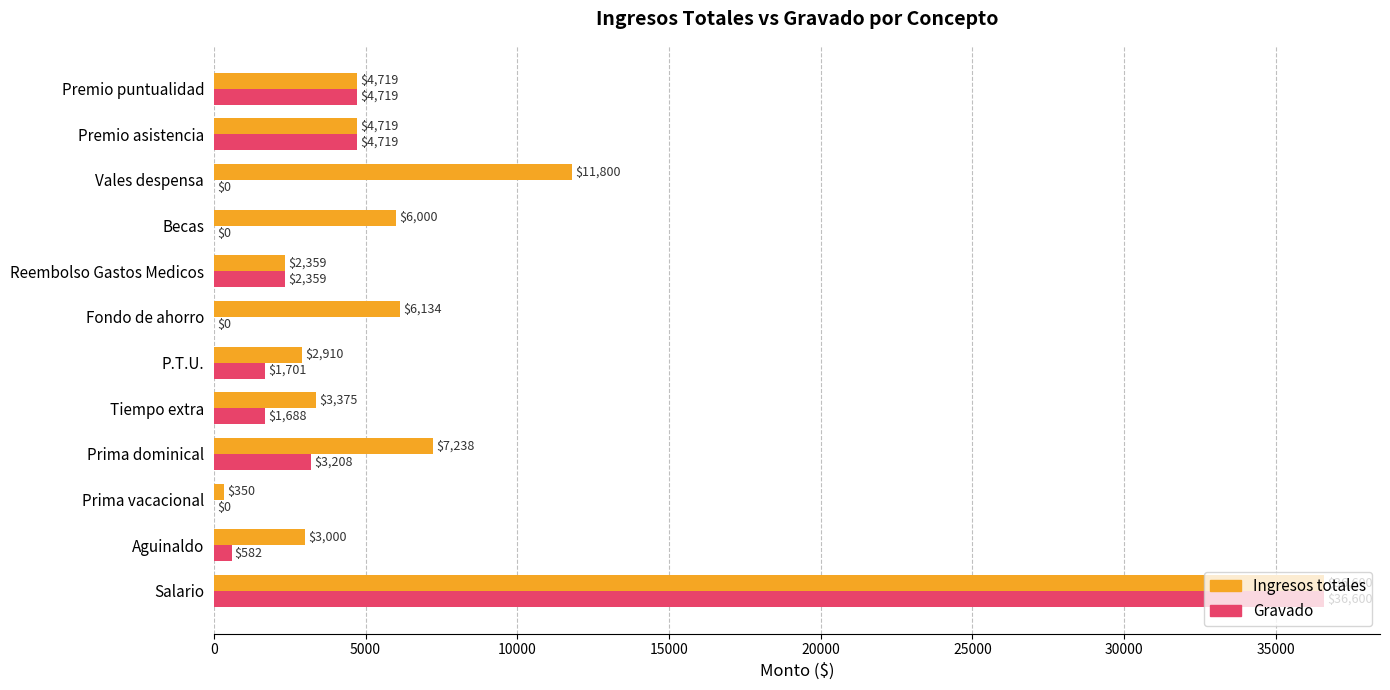

Which series has the largest range (max minus min)?

Gravado